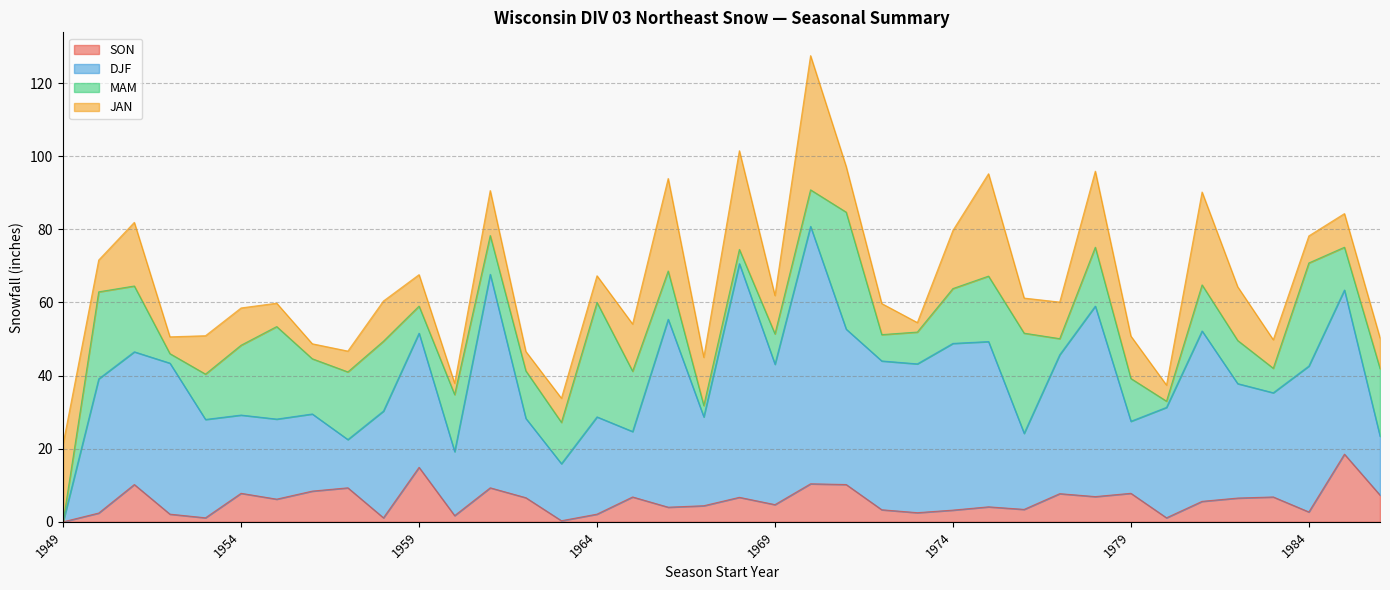

What is the value of the JAN point at the 30th from the left?

20.8